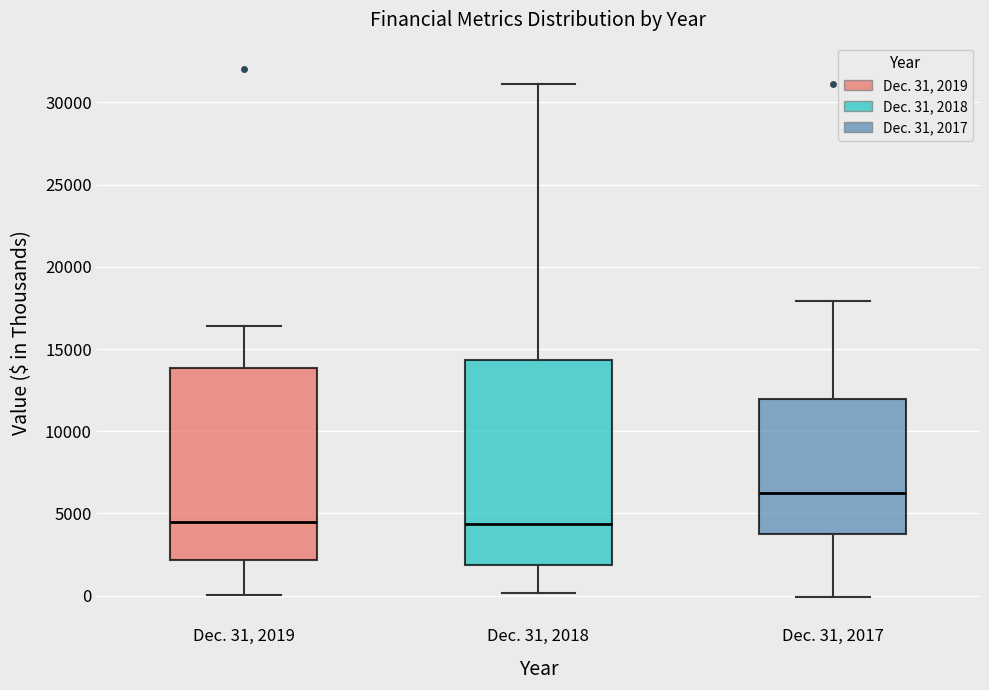

Reading left to right, read every box against the y-axis: the position of its median line, the range the box covers, and the ends of its whiskers. The values are not printed on the chart, so give them approximately, as read against the axis.

Dec. 31, 2019: median 4500, box 2000 to 14000, whiskers 0 to 16500
Dec. 31, 2018: median 4500, box 2000 to 14500, whiskers 0 to 31000
Dec. 31, 2017: median 6000, box 4000 to 12000, whiskers 0 to 18000